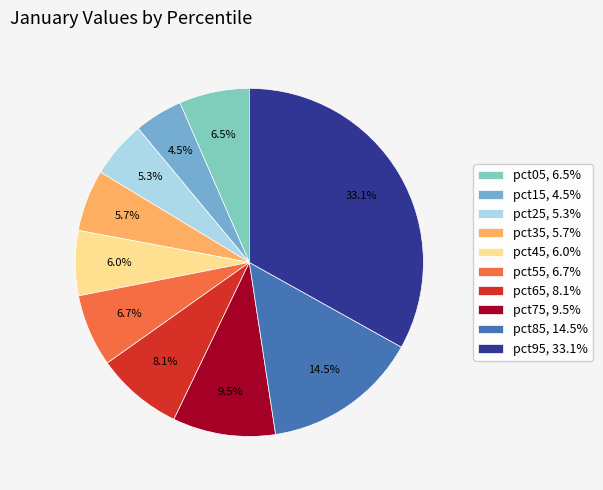

Does pct45 represent more than half of the total?

No